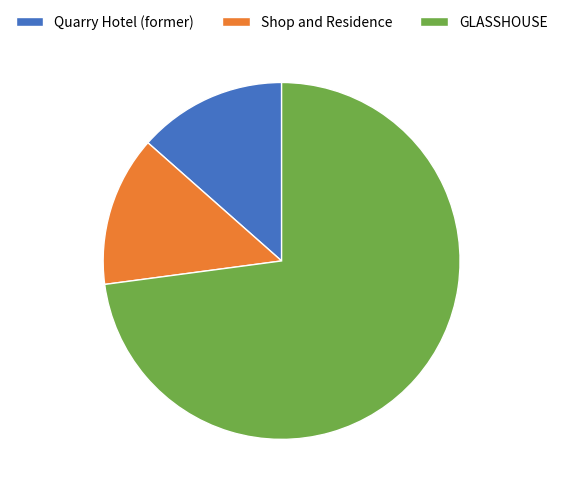

True or false: GLASSHOUSE accounts for 80% of the total.

False